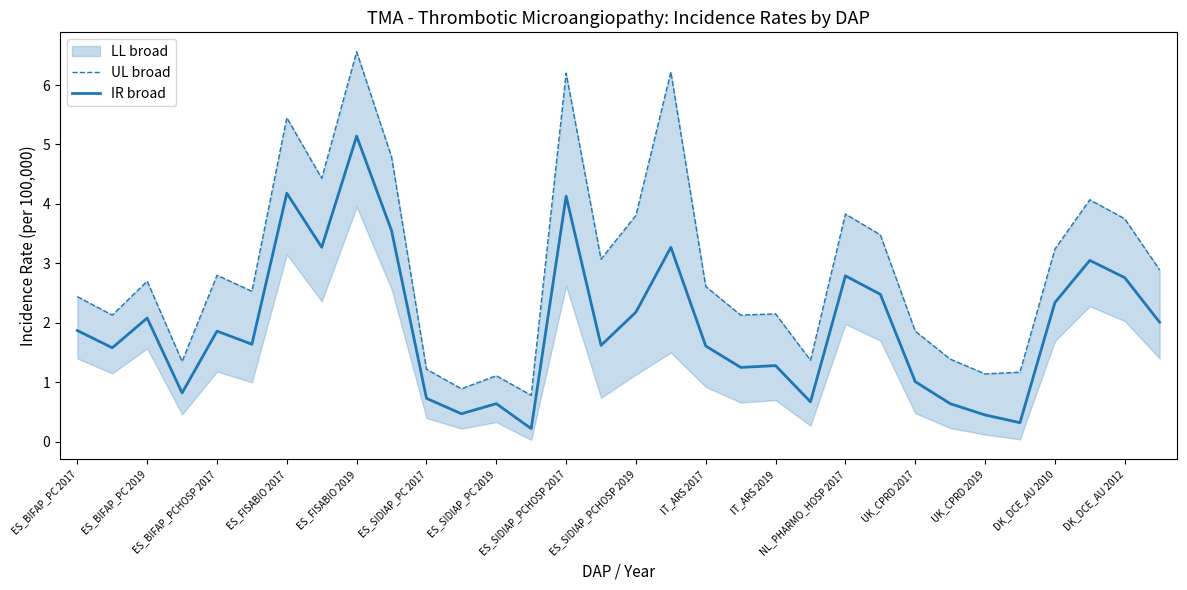

The IR broad series shows 2.2 at ES_SIDIAP_PCHOSP 2019. True or false?

True